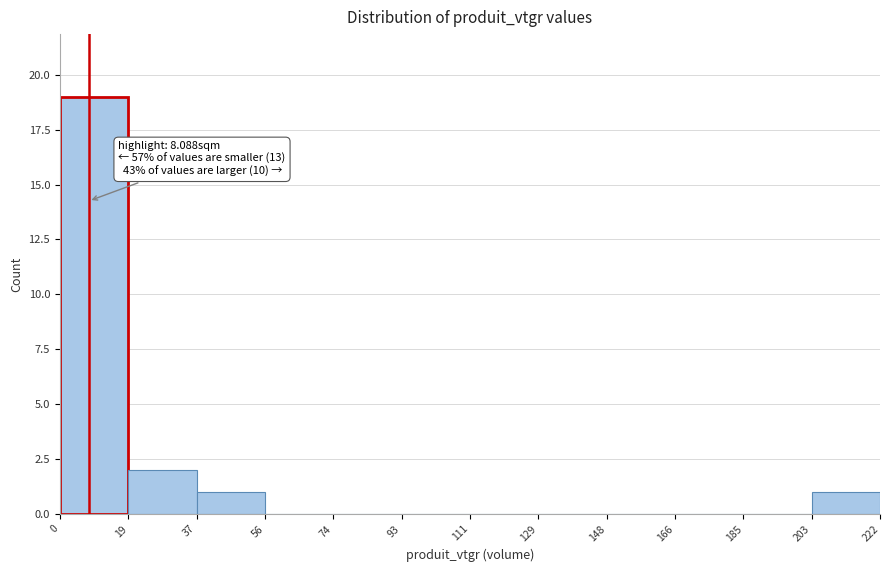

Which range on the x-axis has the tallest bar?

0 to 19